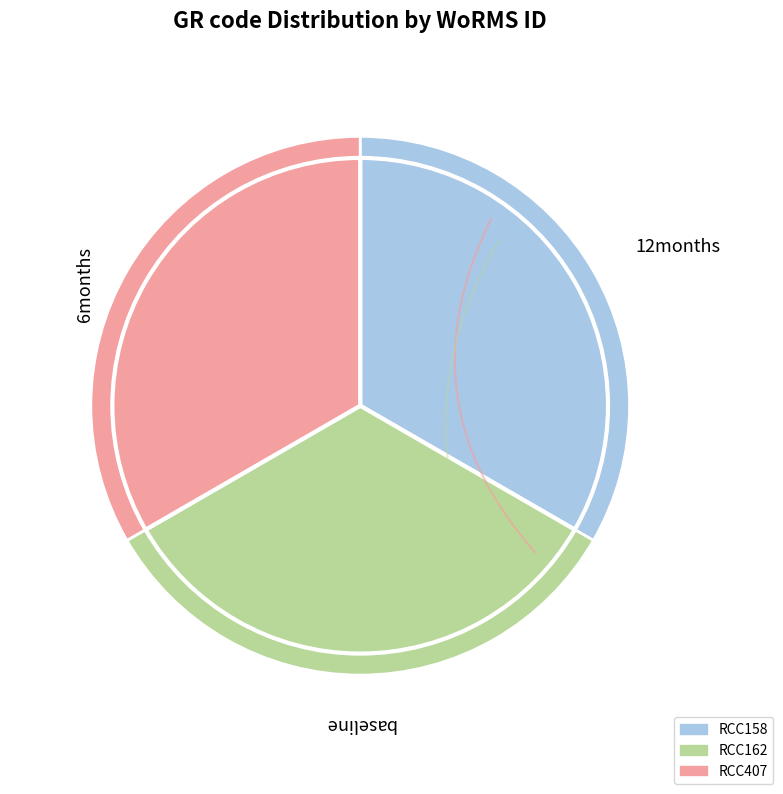

True or false: RCC158 accounts for 33% of the total.

True